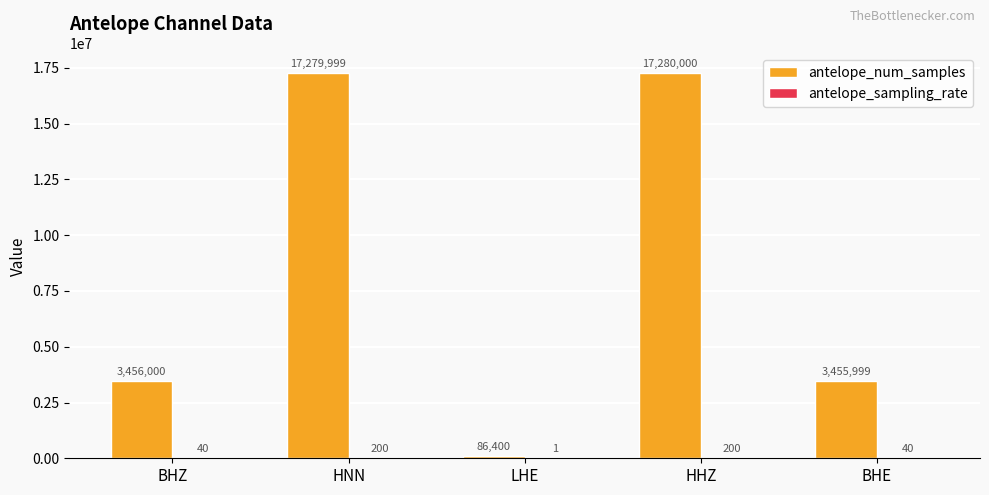

Which series has the largest total across all categories?

antelope_num_samples